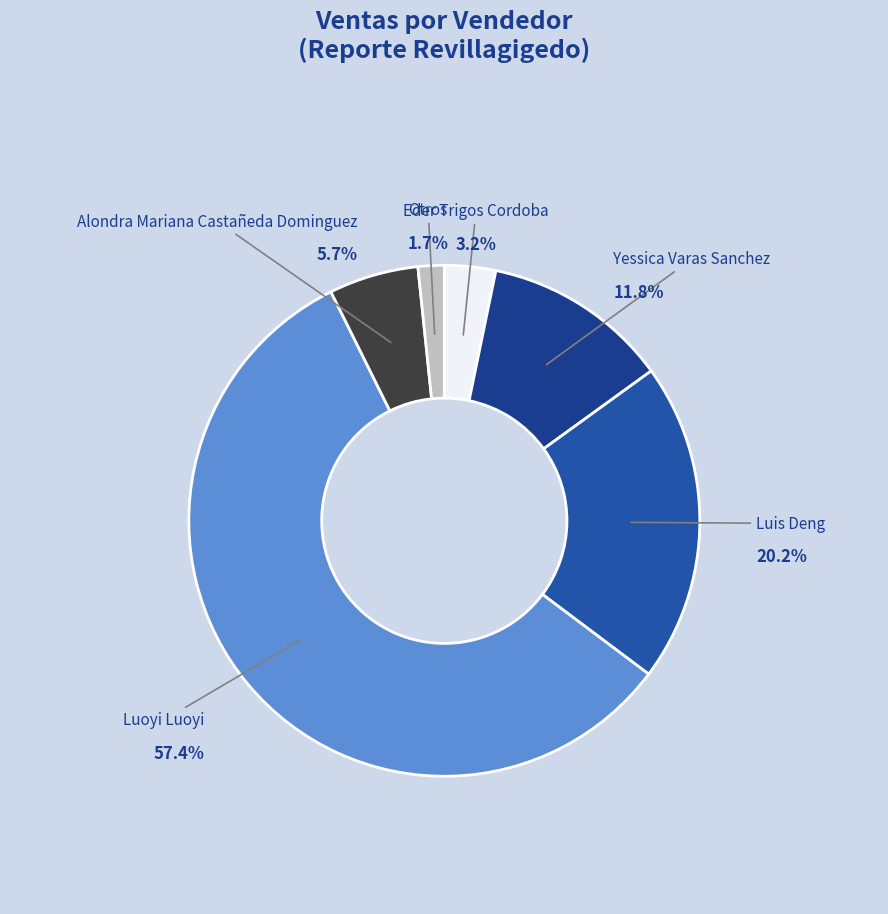

Which category has the smallest portion of the pie?

Otros